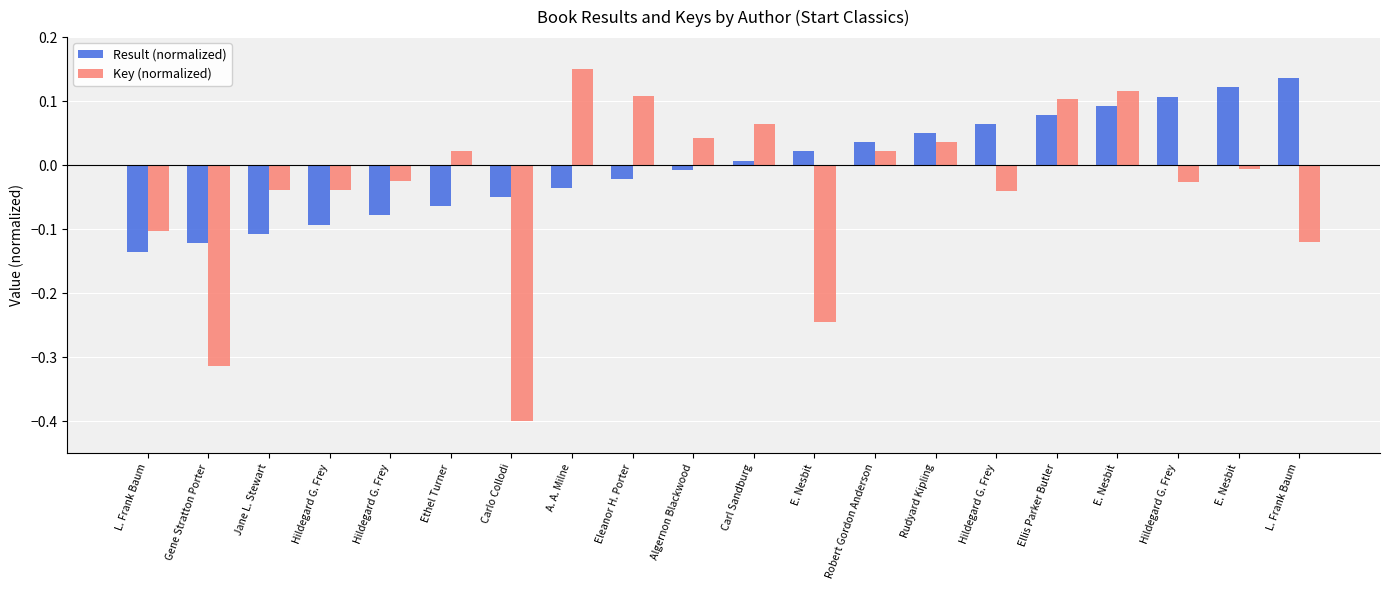

What are all the series names shown in the legend?

Result (normalized), Key (normalized)